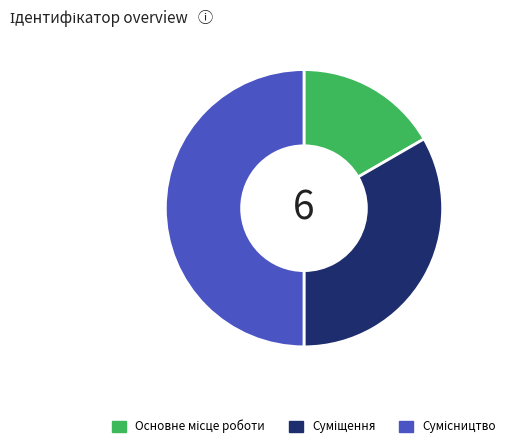

Which category has the biggest portion of the pie?

Сумісництво